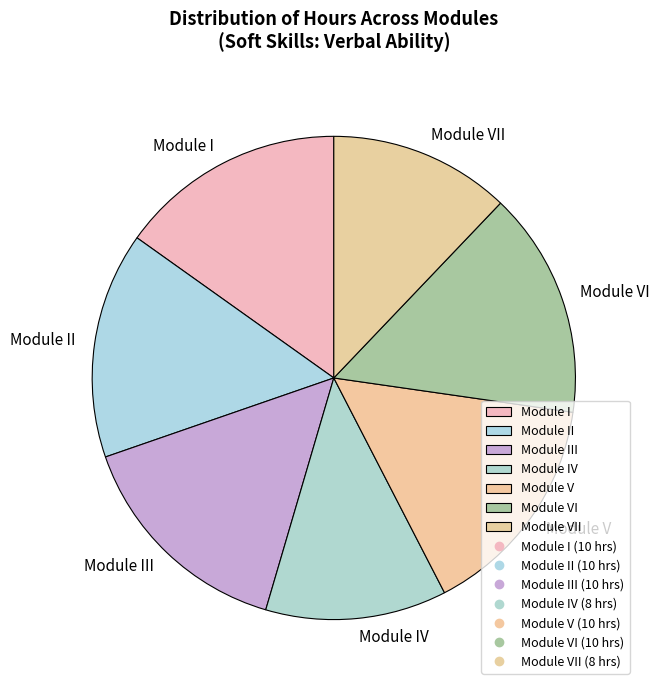

Is it true that Module V is 15% of the pie?

True